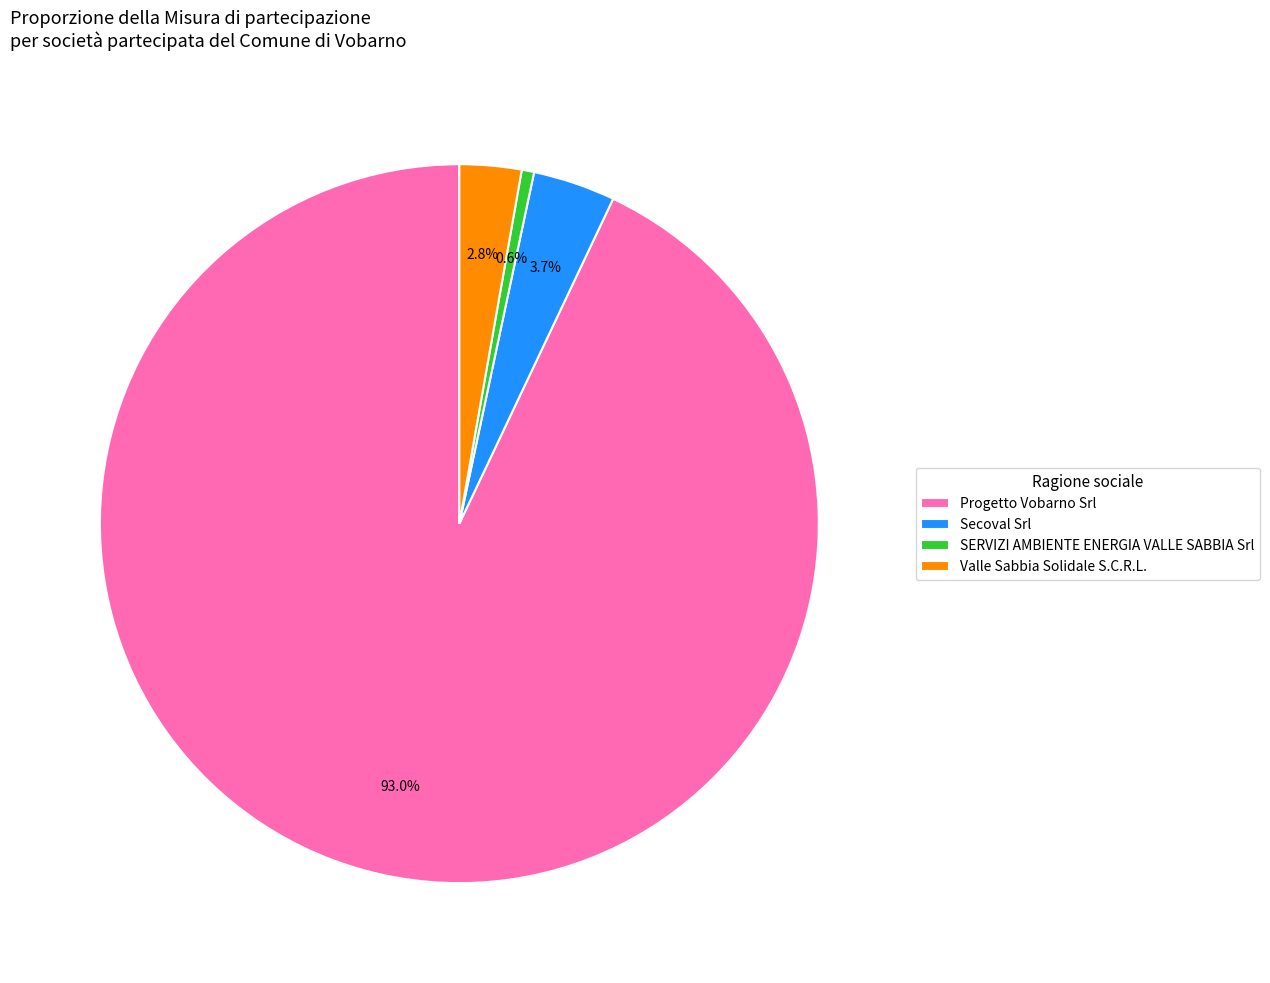

Rank the categories by value from lowest to highest.

SERVIZI AMBIENTE ENERGIA VALLE SABBIA Srl, Valle Sabbia Solidale S.C.R.L., Secoval Srl, Progetto Vobarno Srl